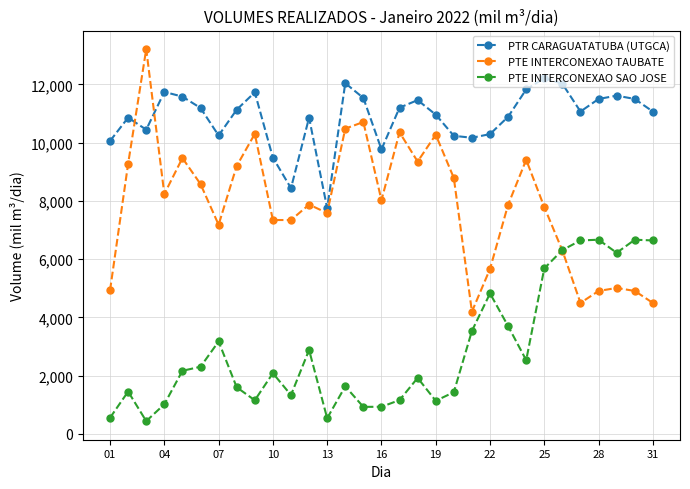

What is the highest value of the PTE INTERCONEXAO SAO JOSE series?

6668.2